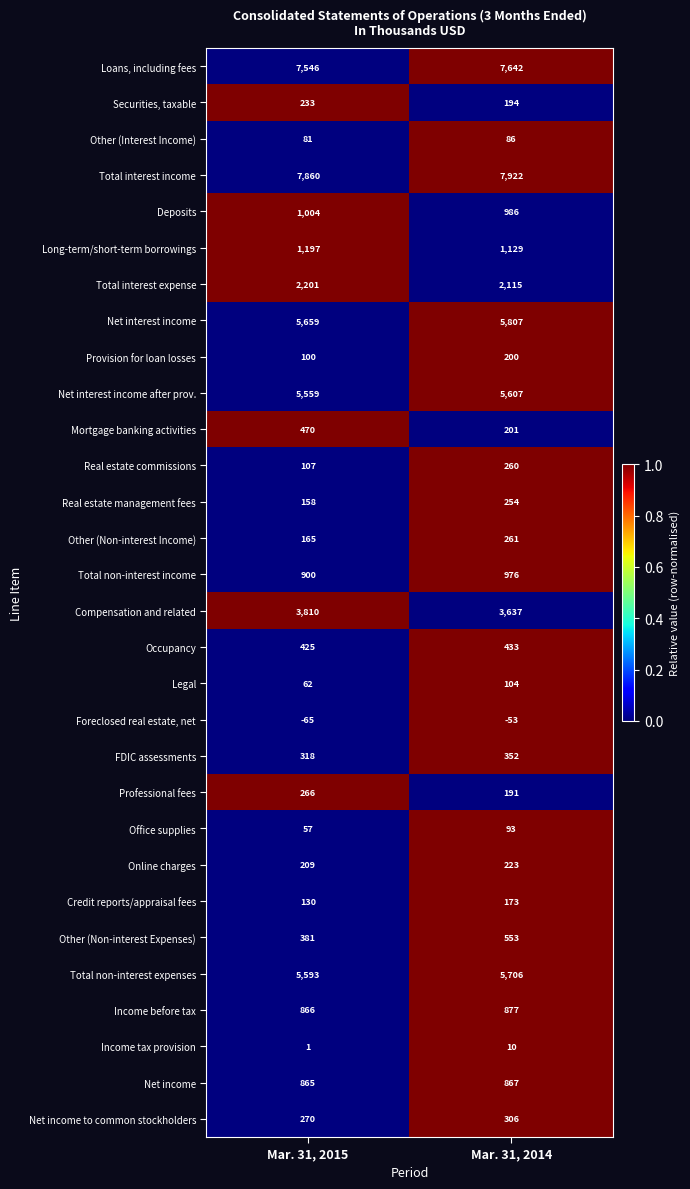

Count the number of categories in the chart.

2